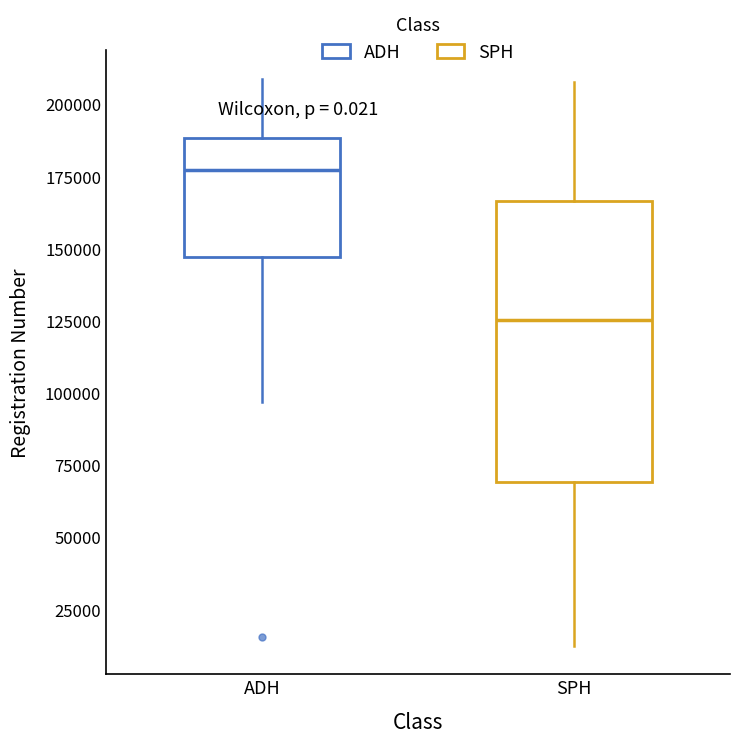

Which box has the lowest median line?

SPH